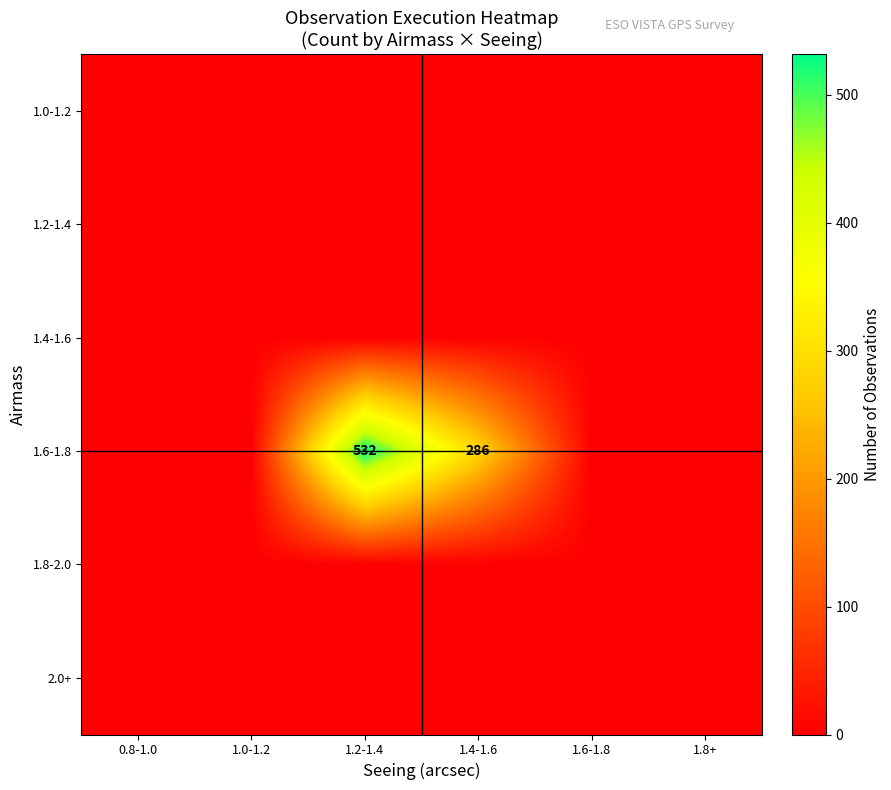

At 1.4-1.6, list the series in order from largest to smallest.

1.6-1.8, 1.0-1.2, 1.2-1.4, 1.4-1.6, 1.8-2.0, 2.0+